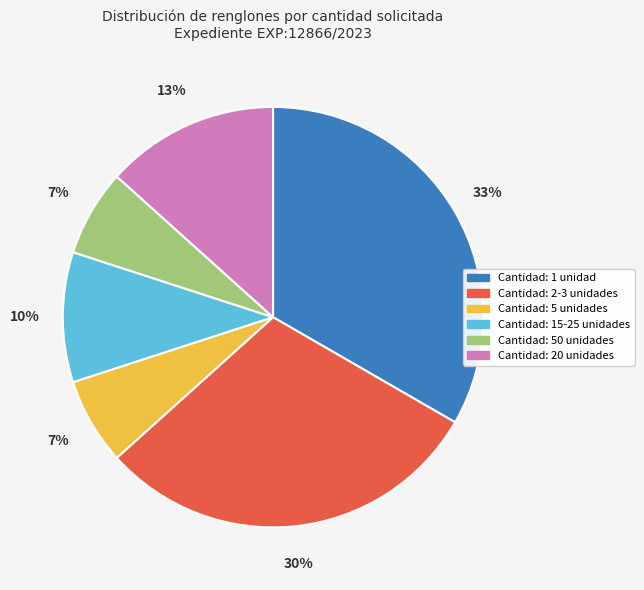

How many slices are in this pie chart?

6